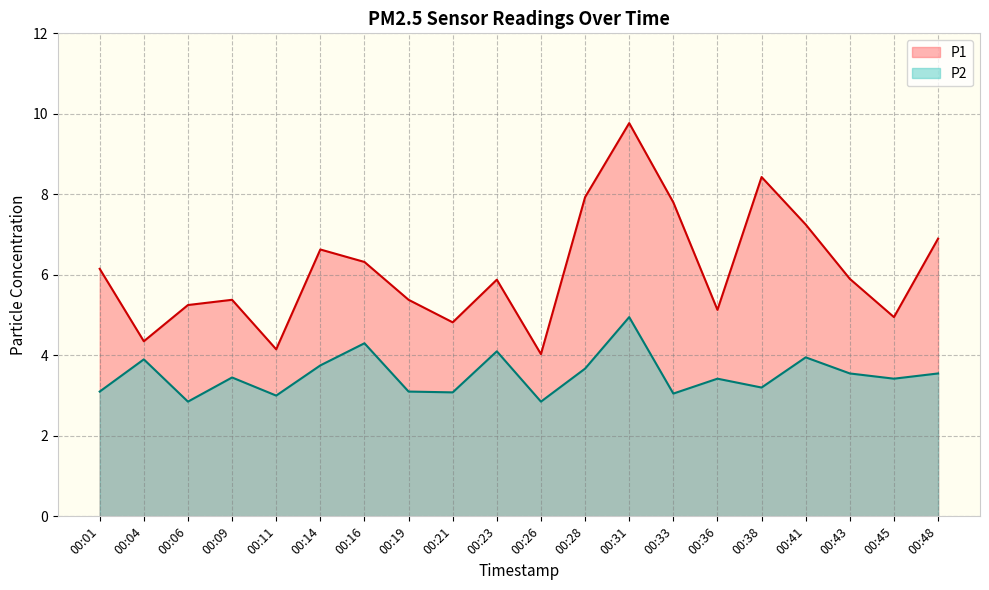

What value does the P1 series have at 00:23?

5.9